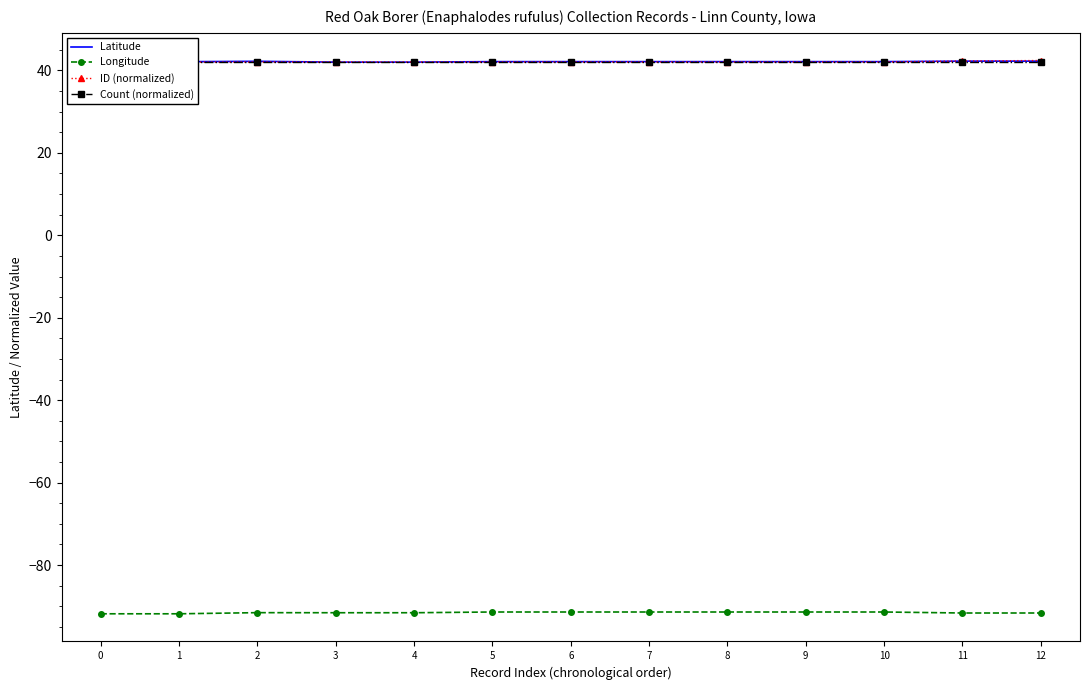

True or false: Latitude and ID (normalized) intersect in this chart.

True